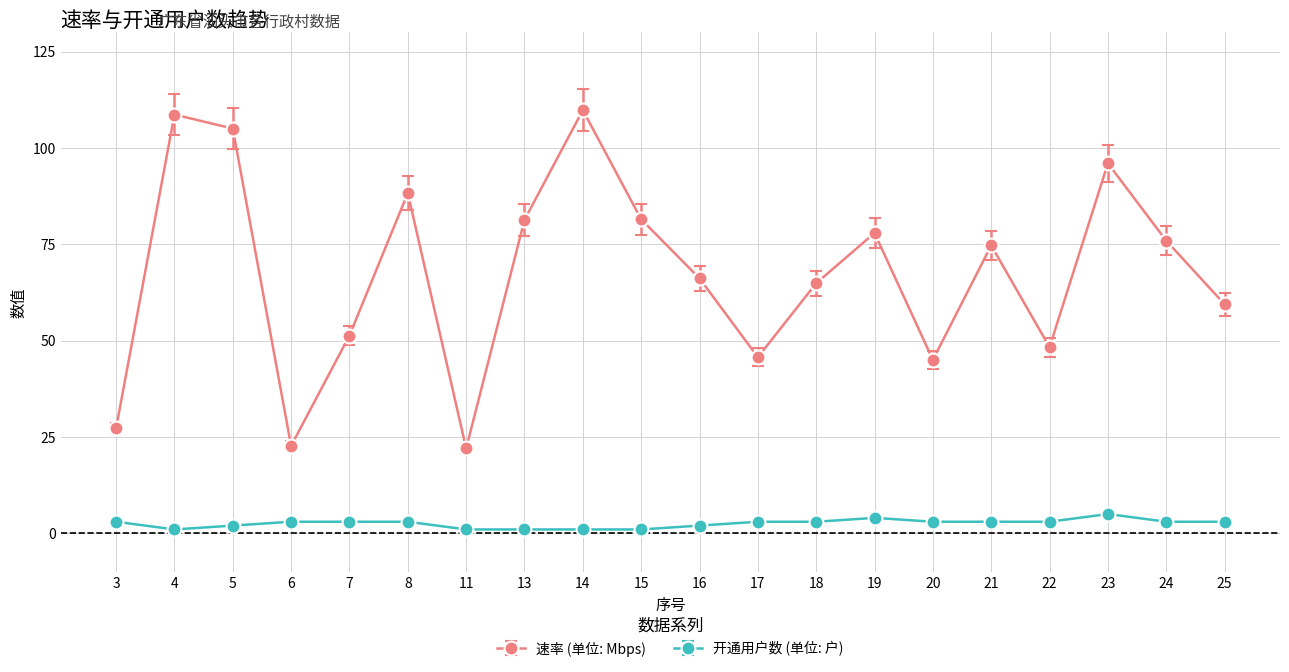

What is the difference between the highest and lowest values at 20?

42.0